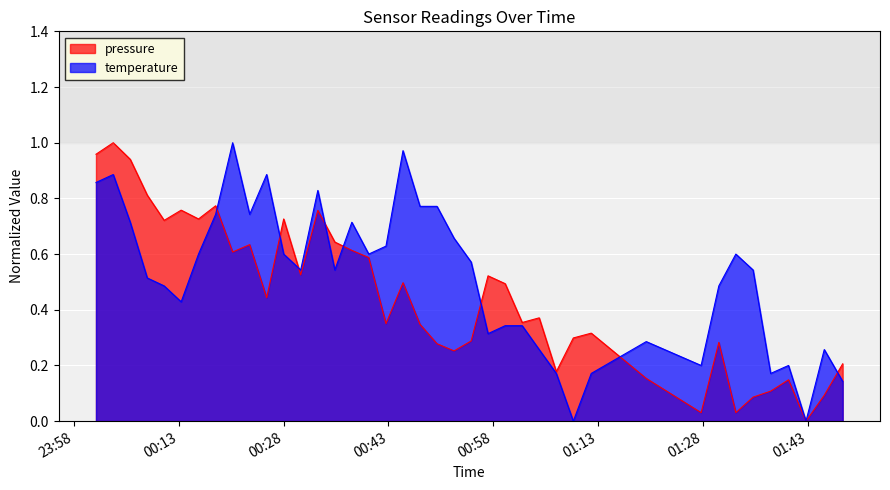

True or false: pressure and temperature intersect in this chart.

True